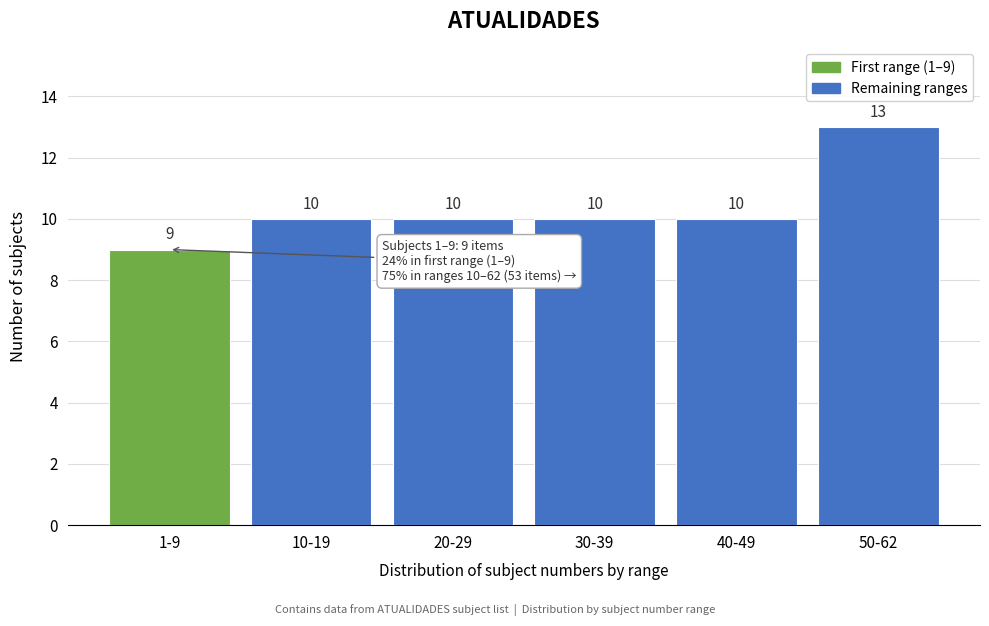

Reading right to left, transcribe all the data shown in this chart.

50-62=13	40-49=10	30-39=10	20-29=10	10-19=10	1-9=9